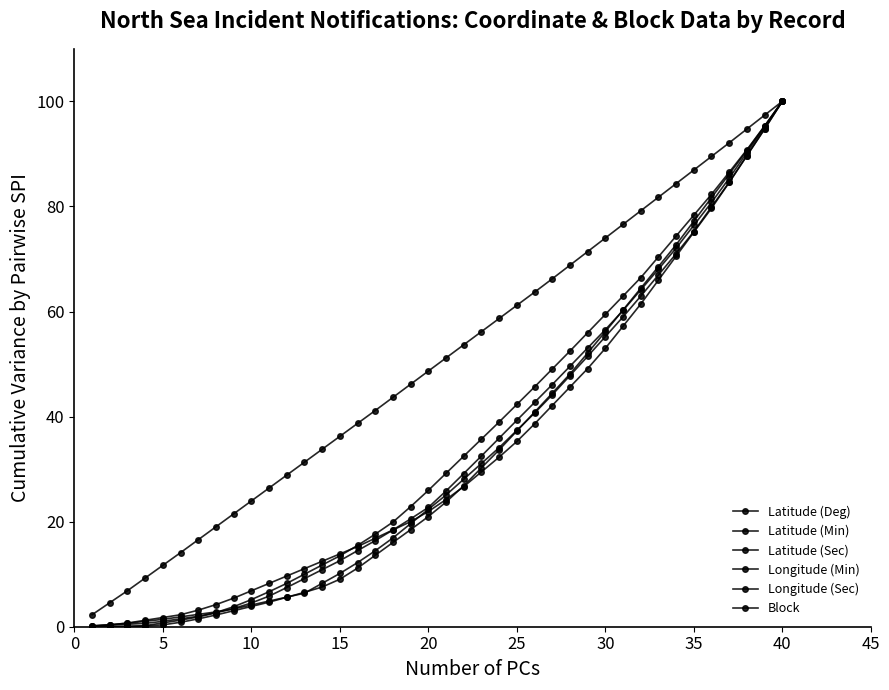

Count the number of data series in this chart.

6